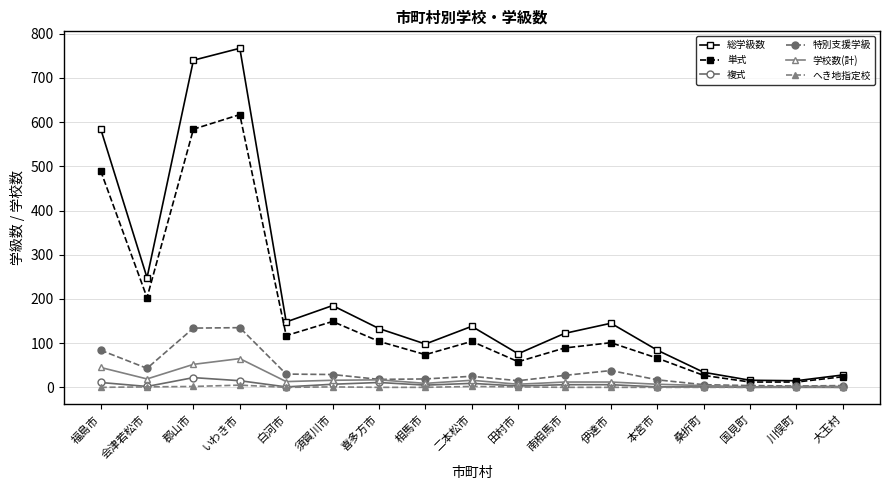

Is it true that 単式 equals 149 at 須賀川市?

True